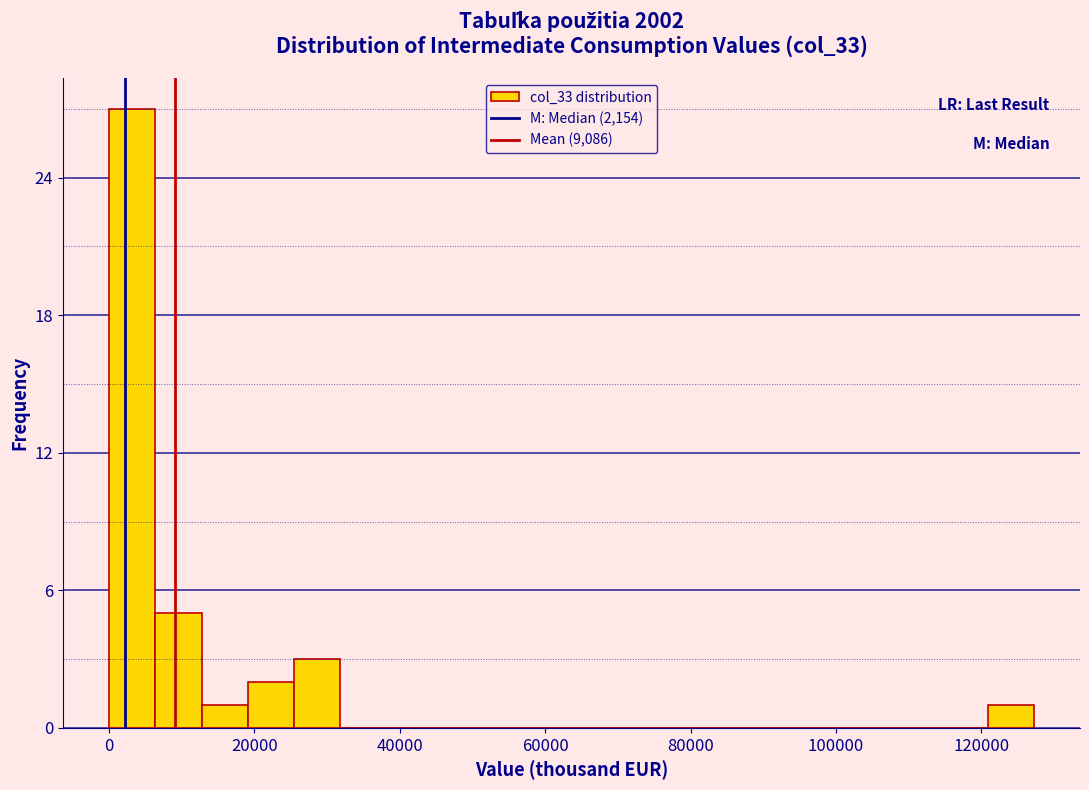

Around what value on the x-axis is the tallest bar? Give the approximate position of its centre, as read against the axis.

4000